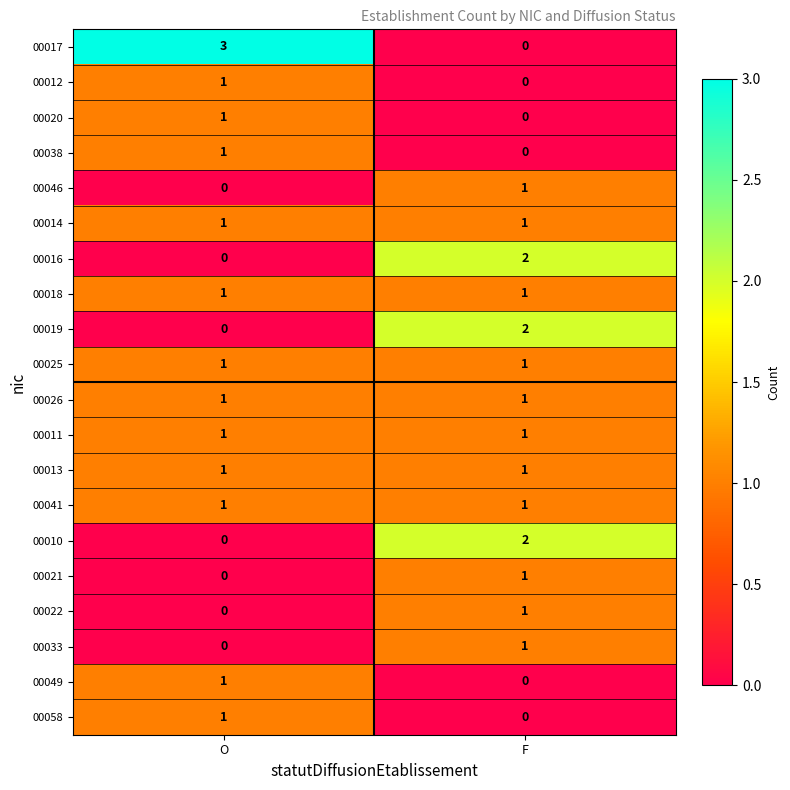

Which series has the largest total across all categories?

00017